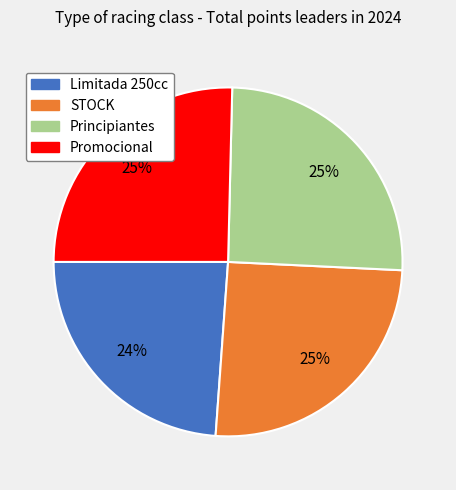

Approximately how many times larger is the value at Principiantes compared to STOCK?

1.0